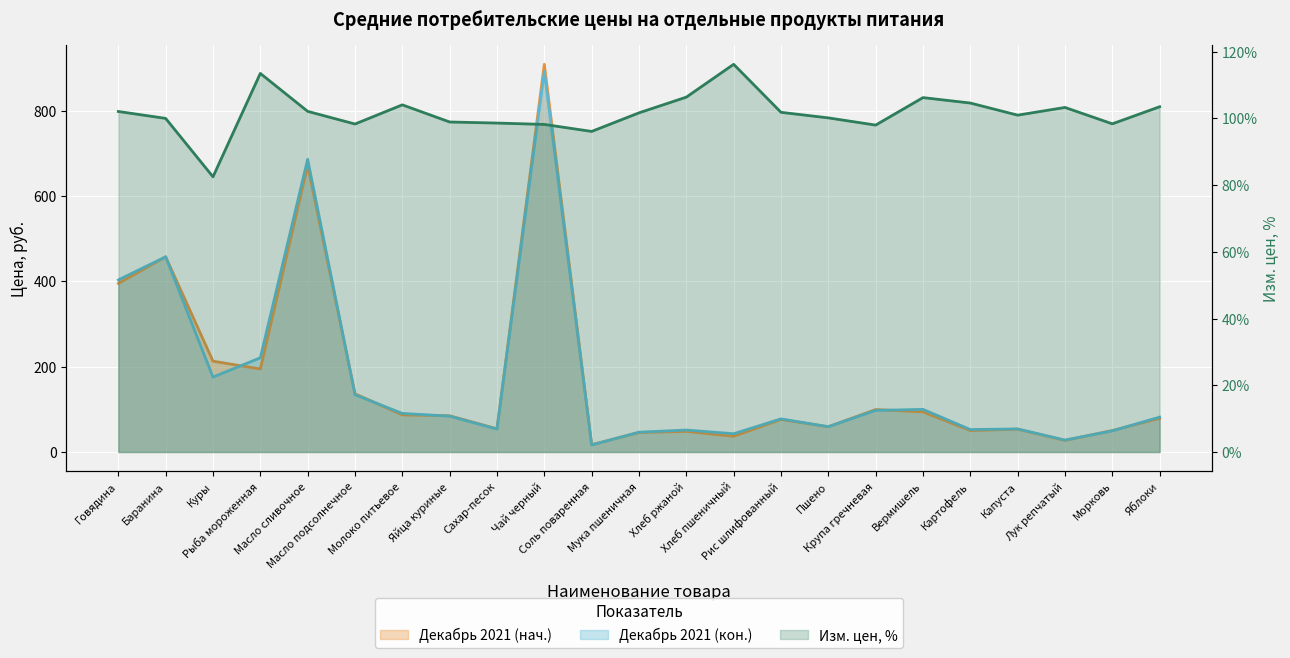

How many times do Изм. цен, % and Декабрь 2021 (нач.) cross each other?

5